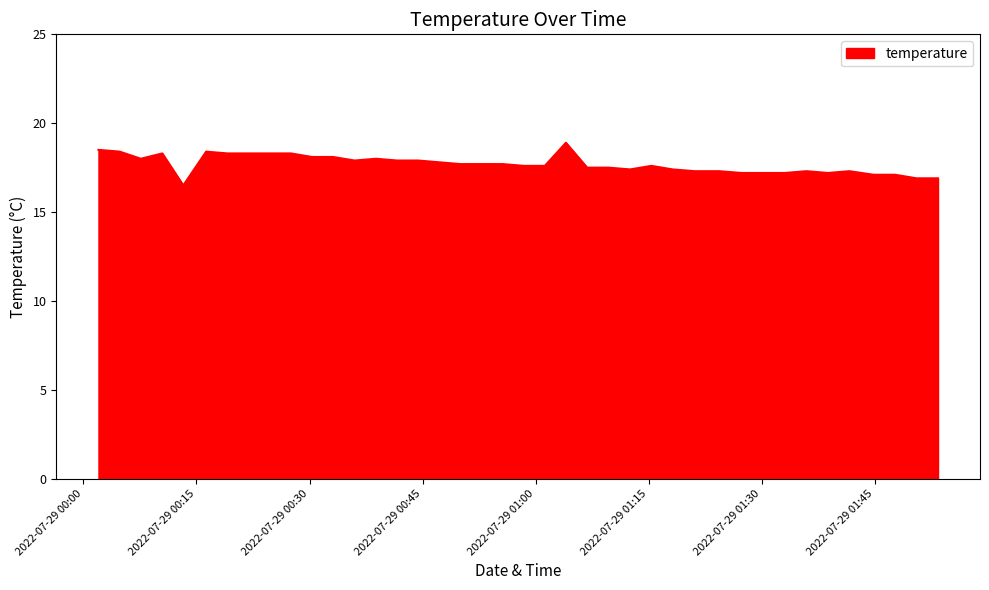

What is the maximum value shown in the chart?

18.9